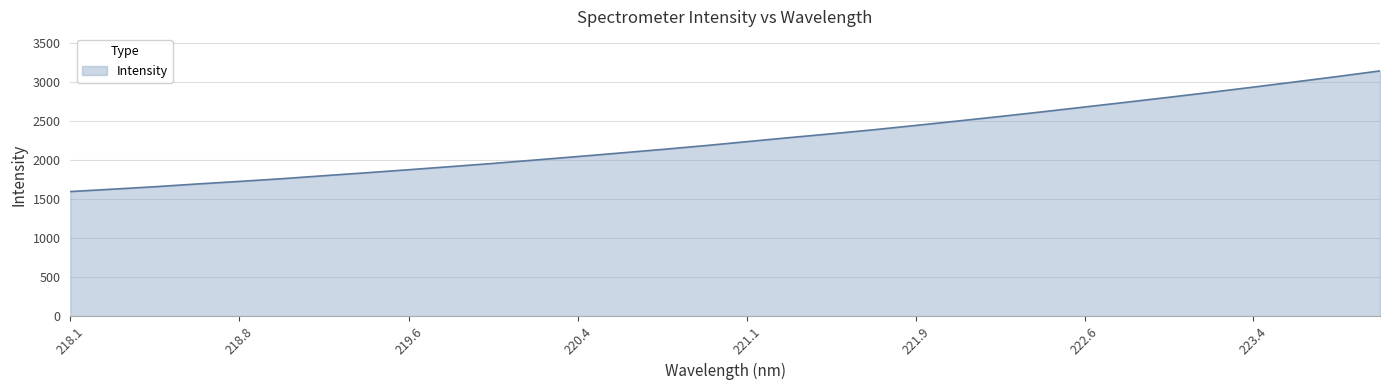

How many lines are shown in the chart?

1